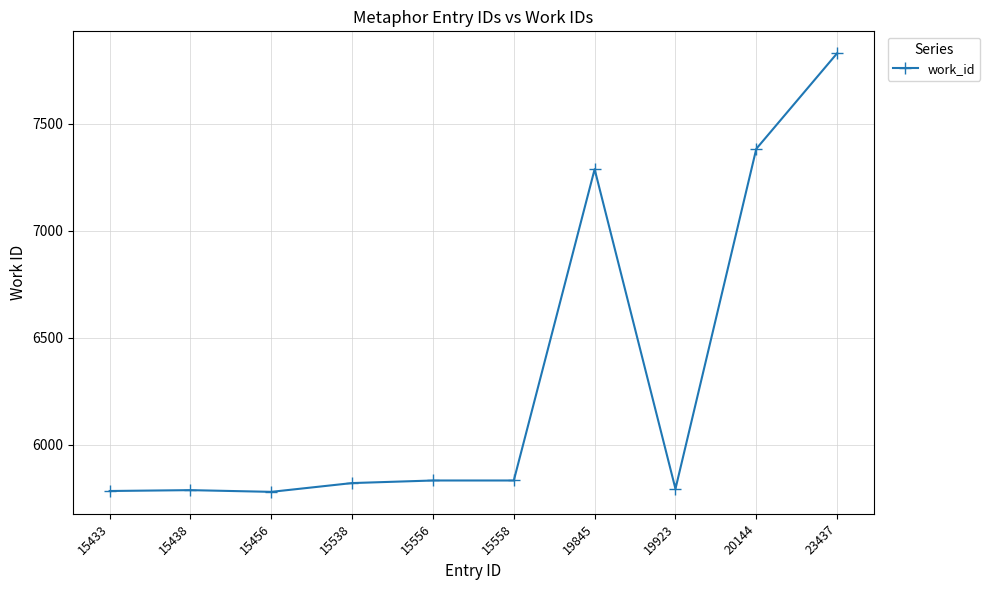

What is the approximate value at 15433?

5785